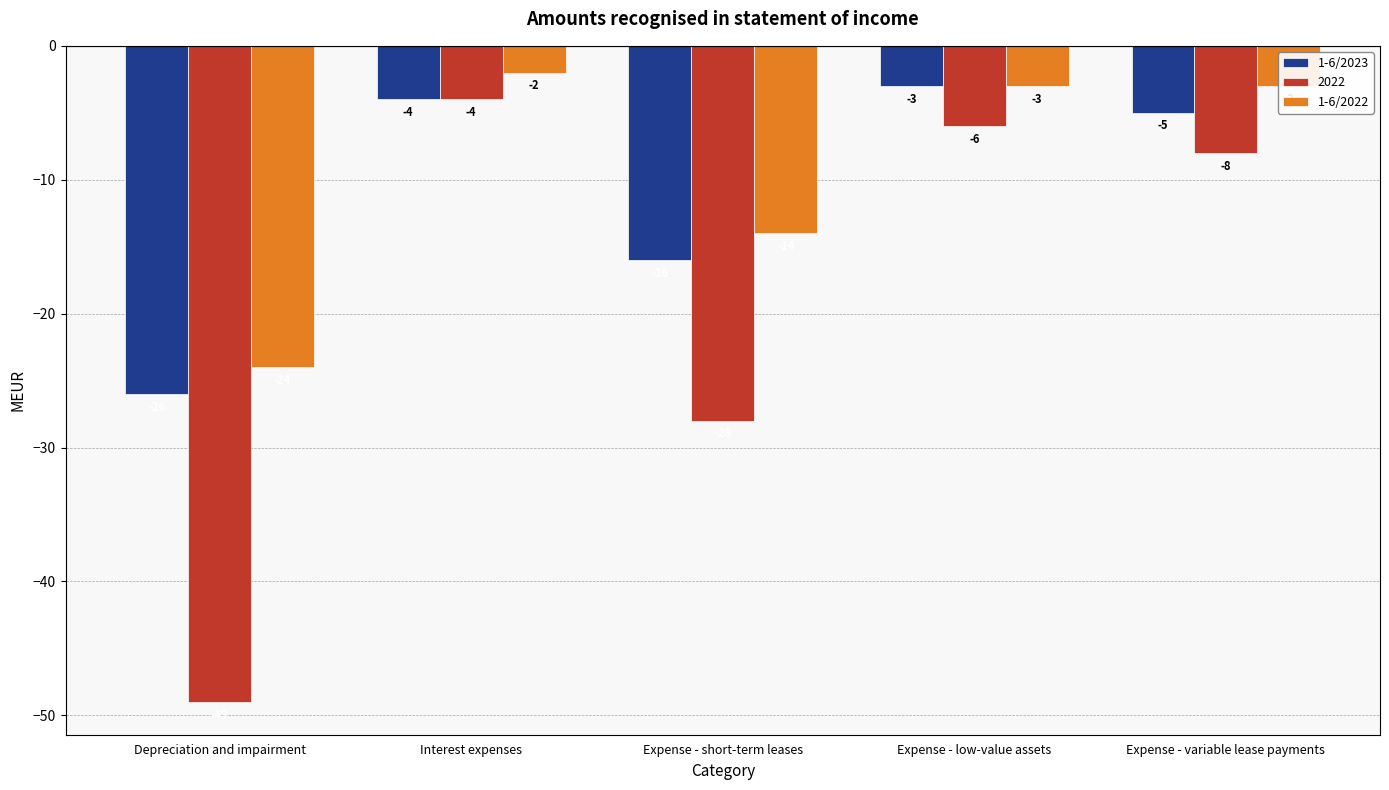

The value of 1-6/2023 at Depreciation and impairment is -26. True or false?

True